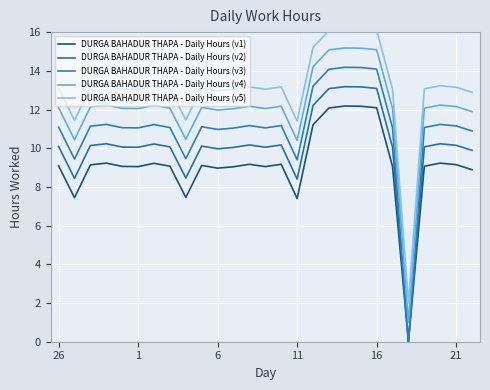

Where does the DURGA BAHADUR THAPA - Daily Hours (v4) series first go above 12?

26